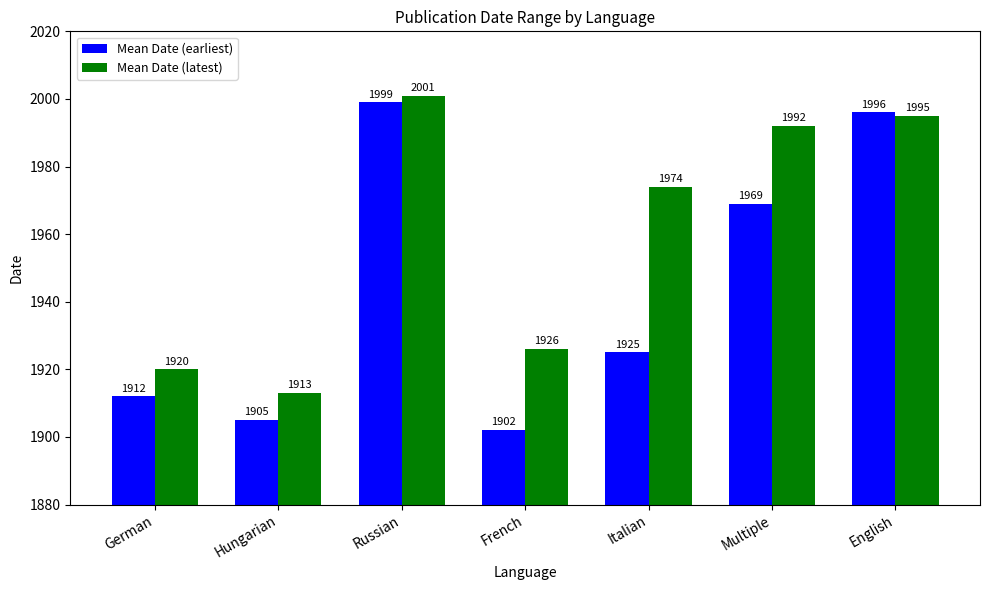

What is the smallest value displayed?

1902